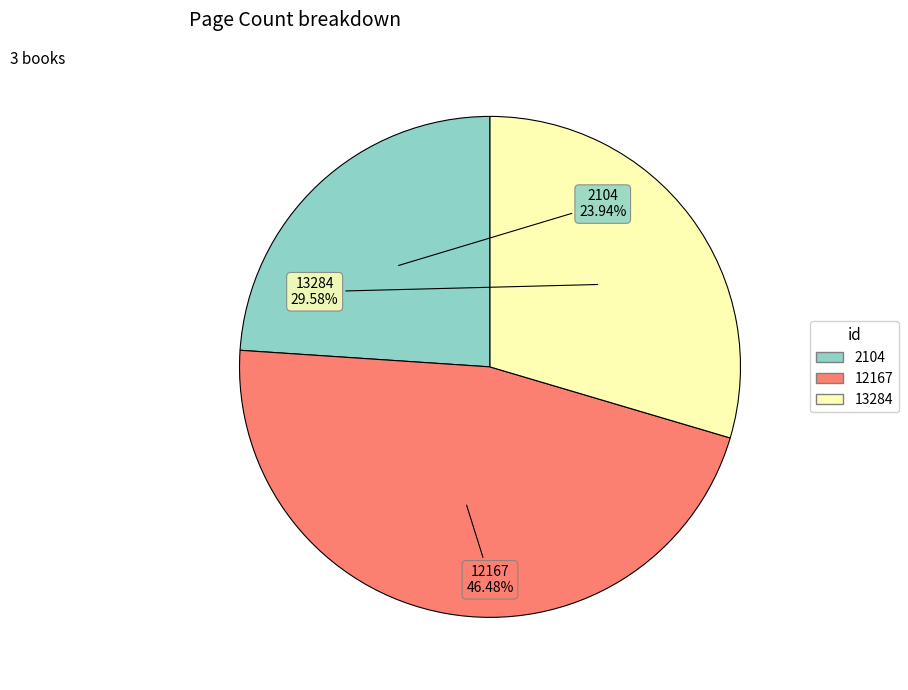

Which slice is the smallest?

2104